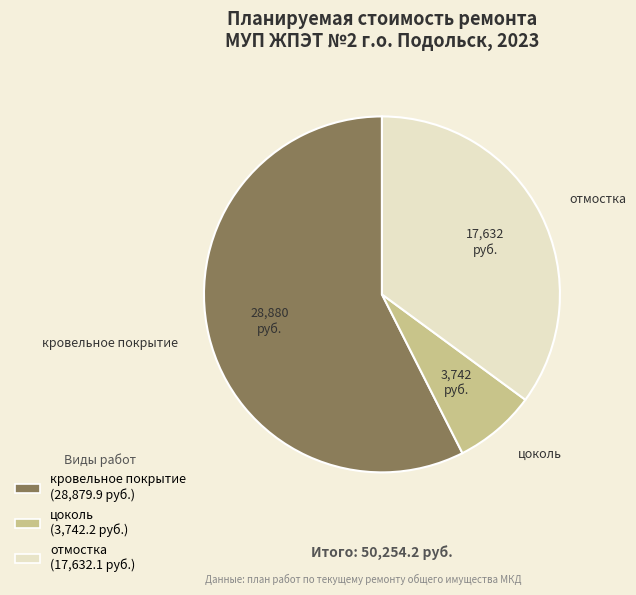

Do цоколь and кровельное покрытие together represent more than half of the pie?

Yes